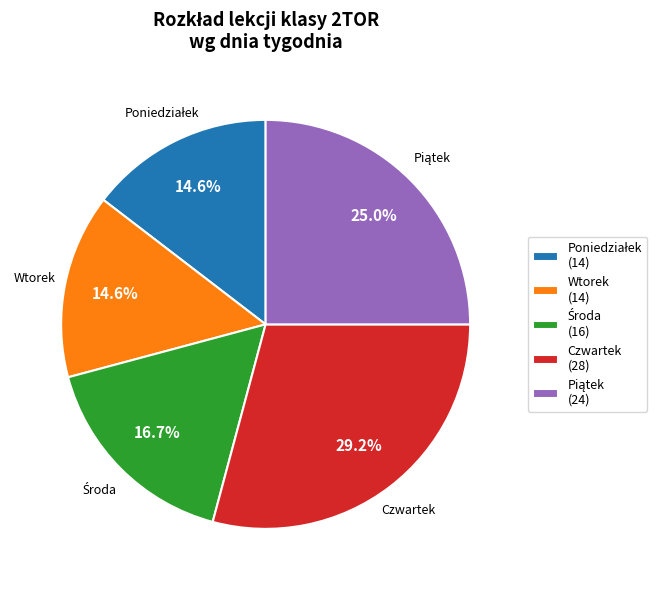

Count the number of slices in the pie.

5